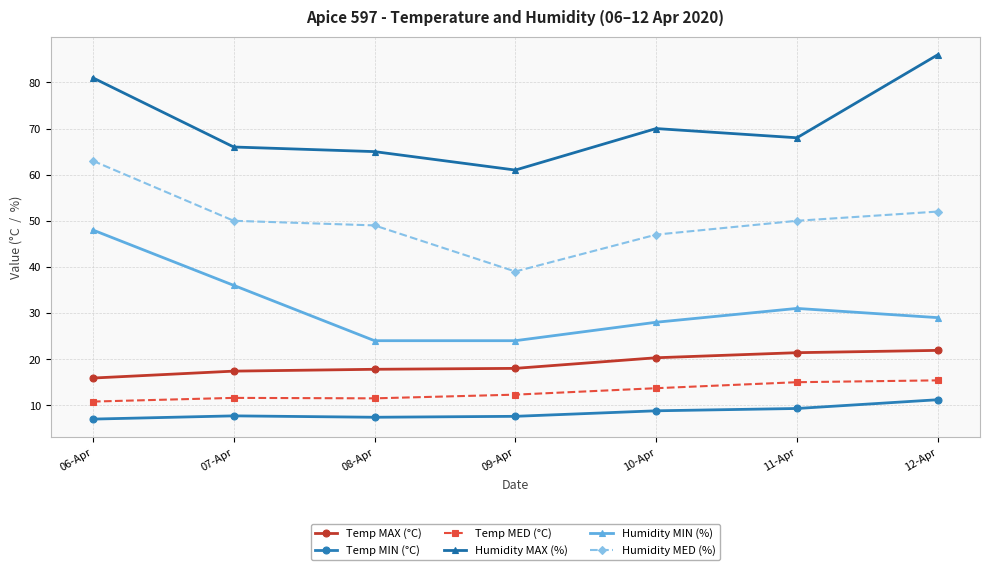

Is it true that Humidity MED (%) equals 61.1 at 09-Apr?

False